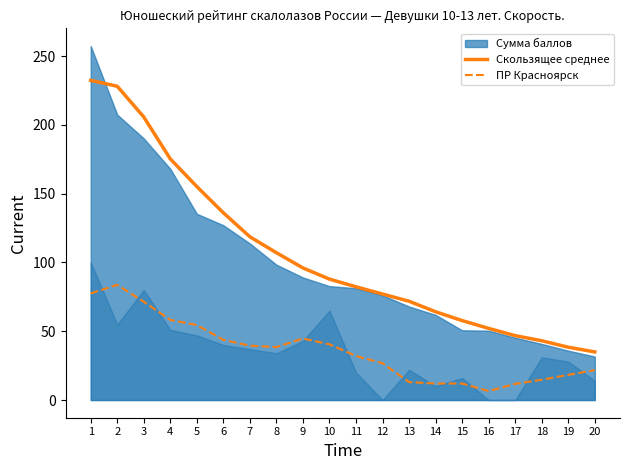

Does the chart display data point markers on the line(s)?

No